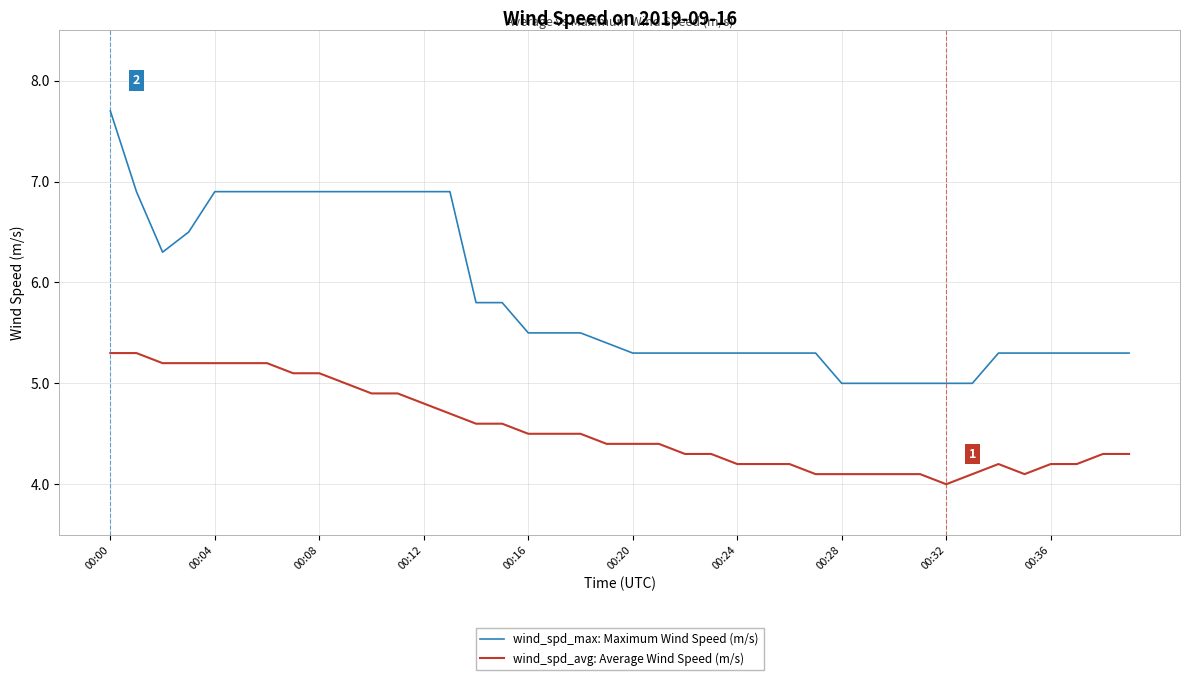

Which series has the largest range (max minus min)?

wind_spd_max: Maximum Wind Speed (m/s)